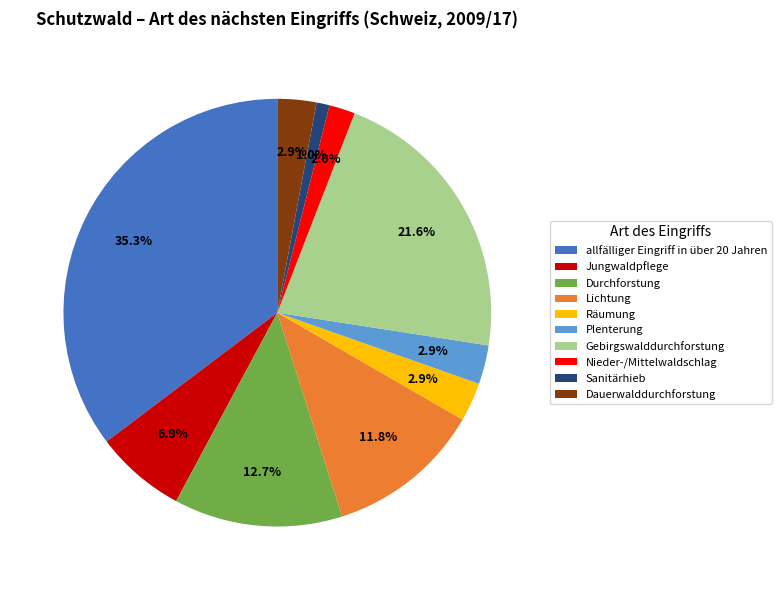

To the nearest percent, what is the difference between the Räumung and Gebirgswalddurchforstung slice percentages?

19%